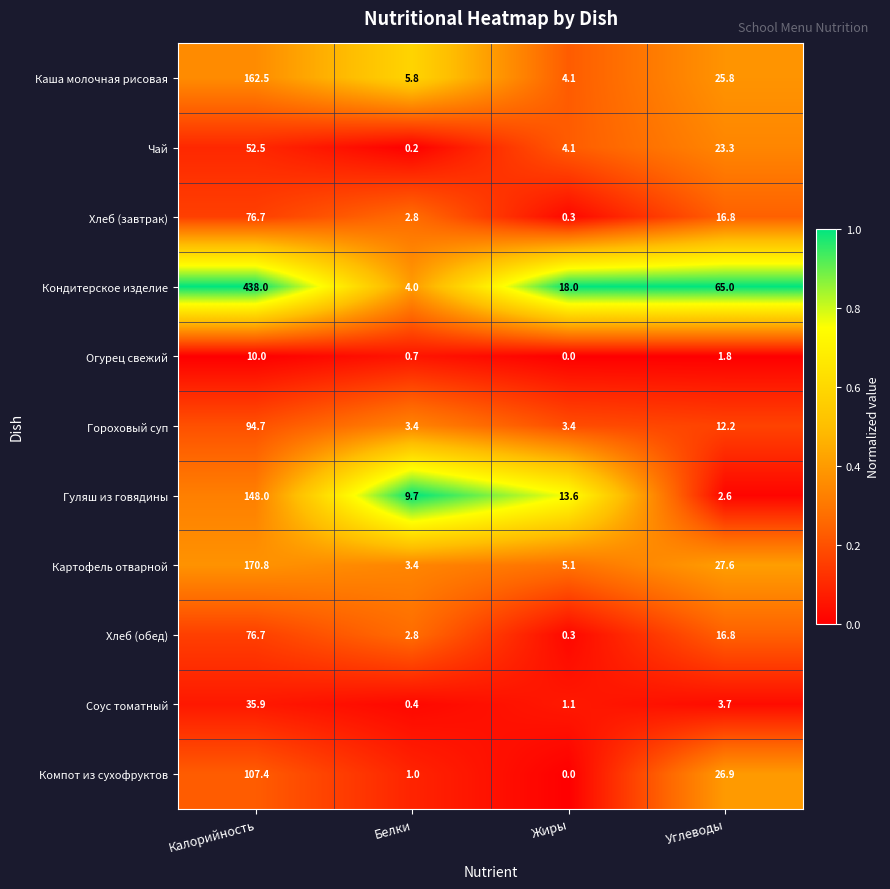

What is the difference between the highest and lowest values at Белки?

9.5